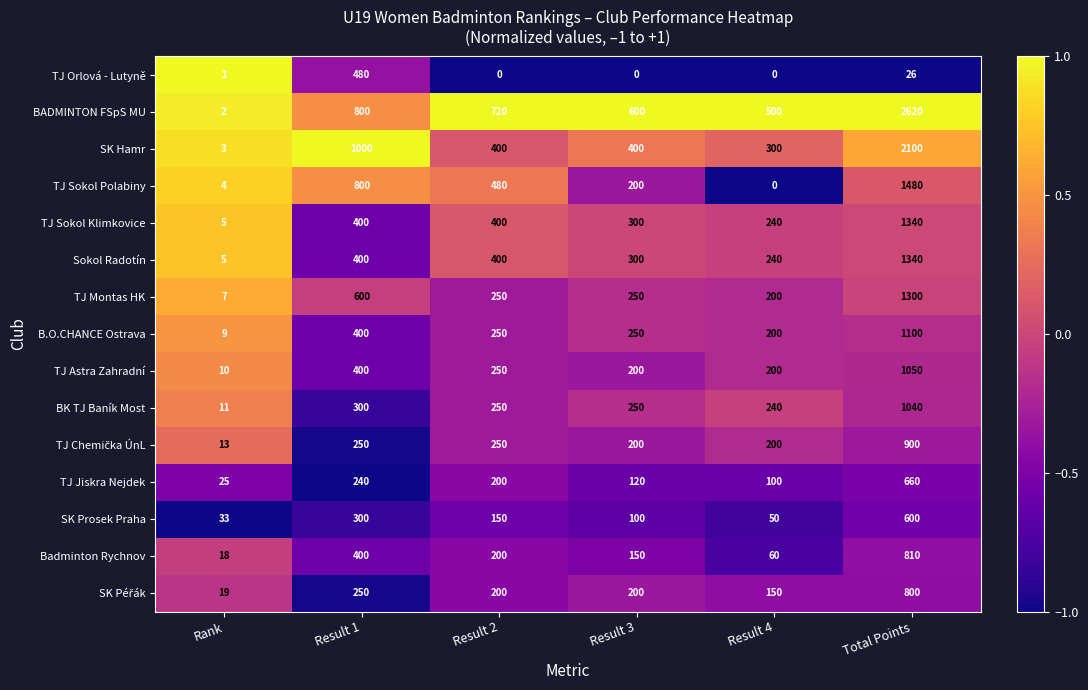

Read the B.O.CHANCE Ostrava value at Result 2.

250